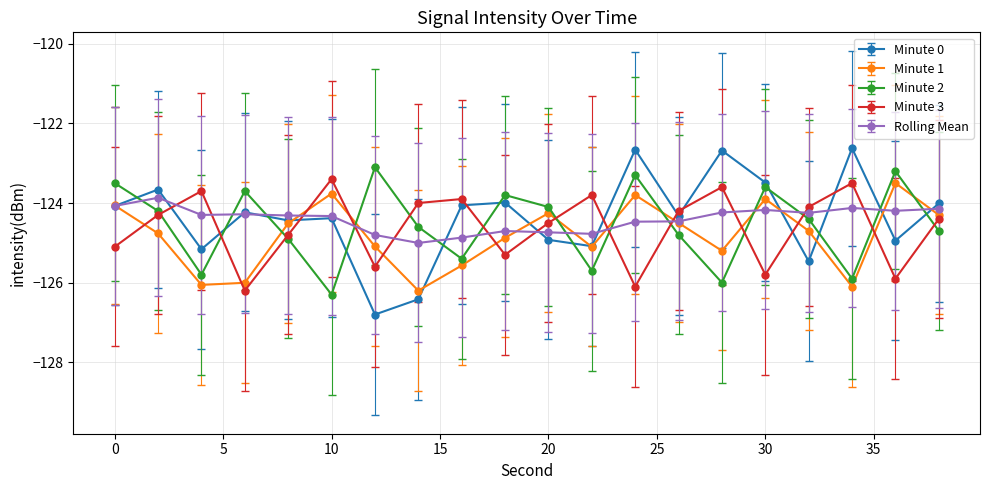

How many lines are shown in the chart?

5